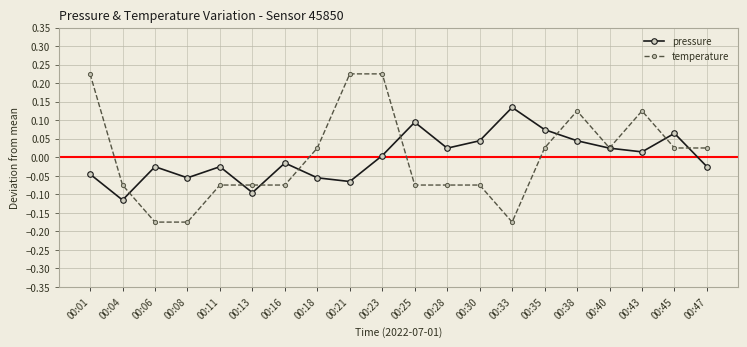

Which series has the largest range (max minus min)?

temperature